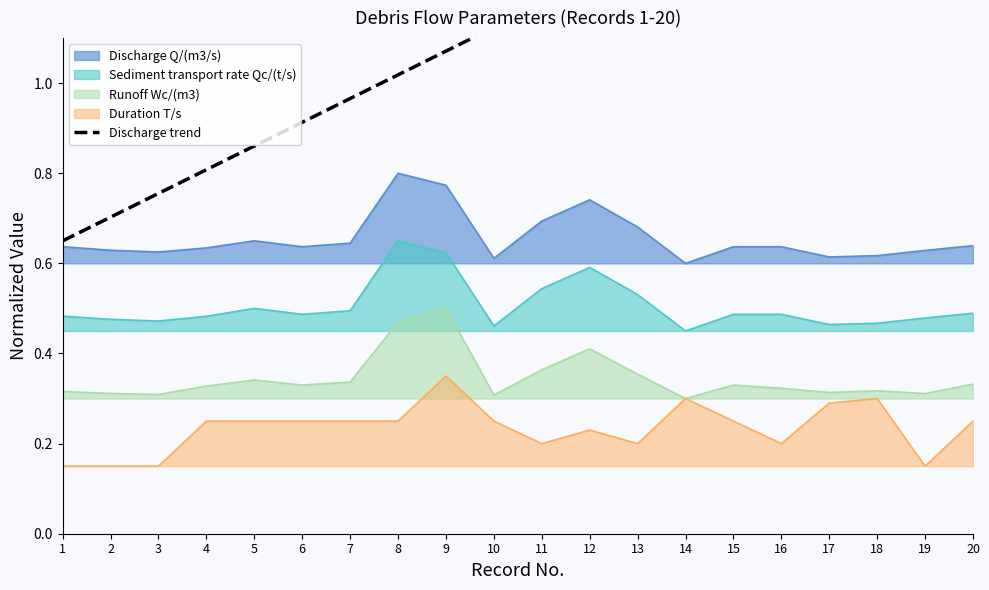

Count the number of categories in the chart.

20